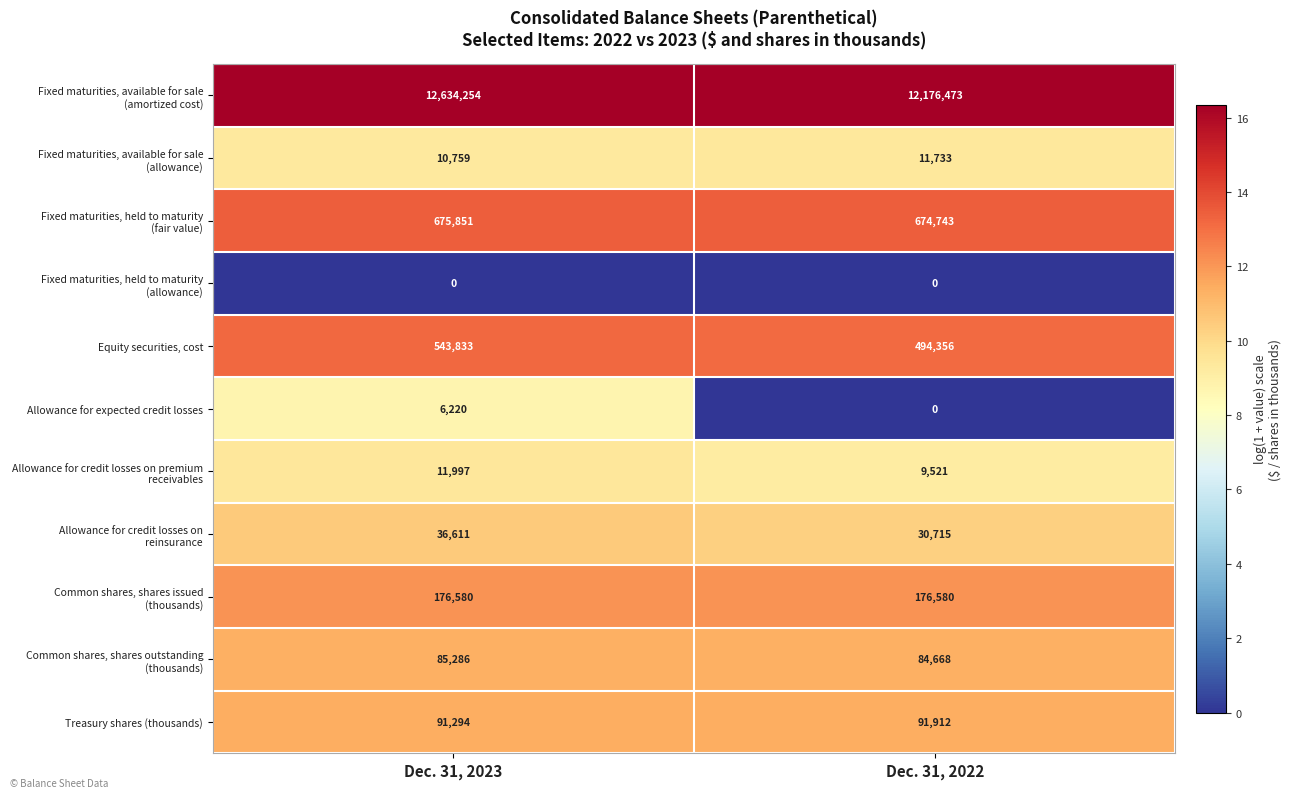

How many distinct data groups are displayed?

11